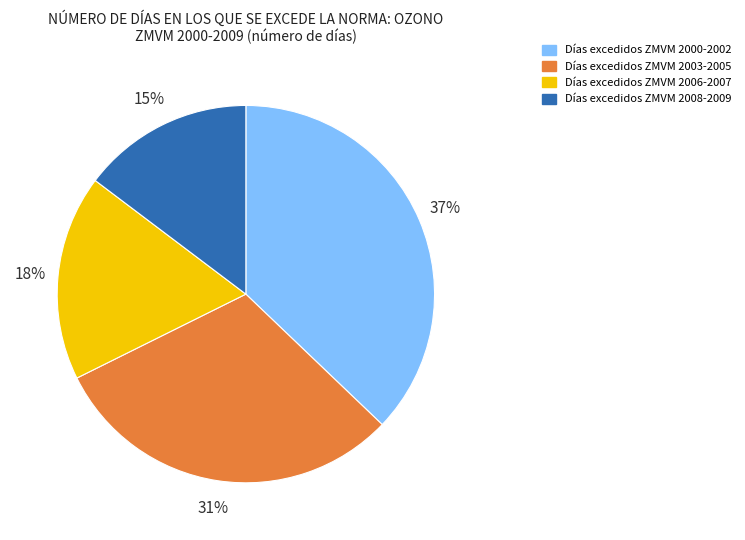

To the nearest percent, what is the difference between the largest and smallest slice percentages?

22%